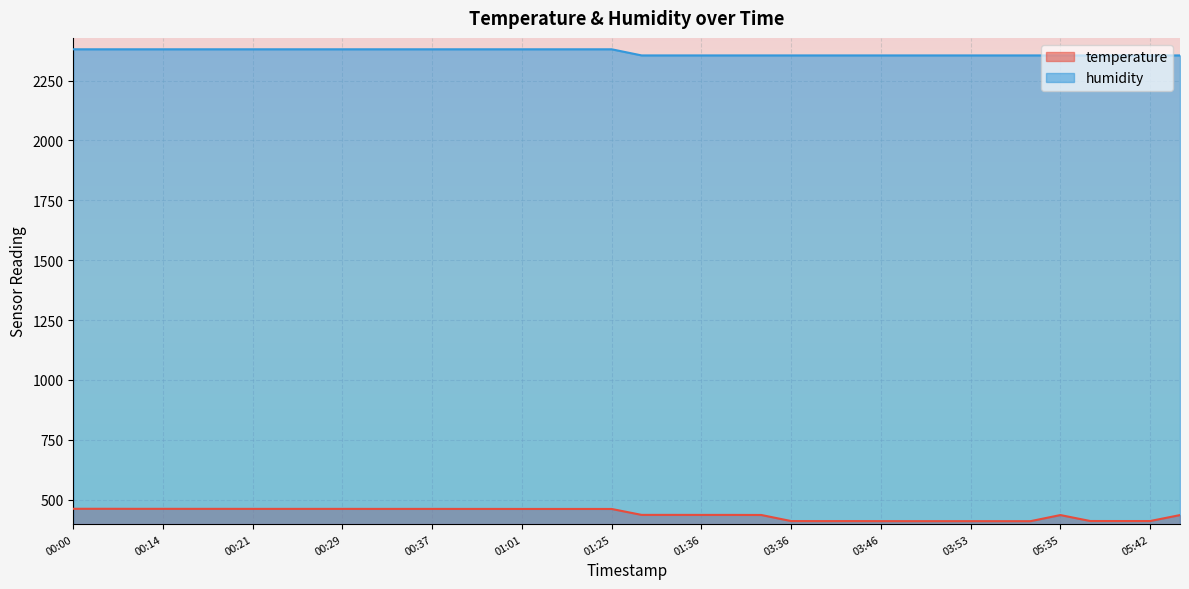

At how many categories does at least one series exceed 859?

38